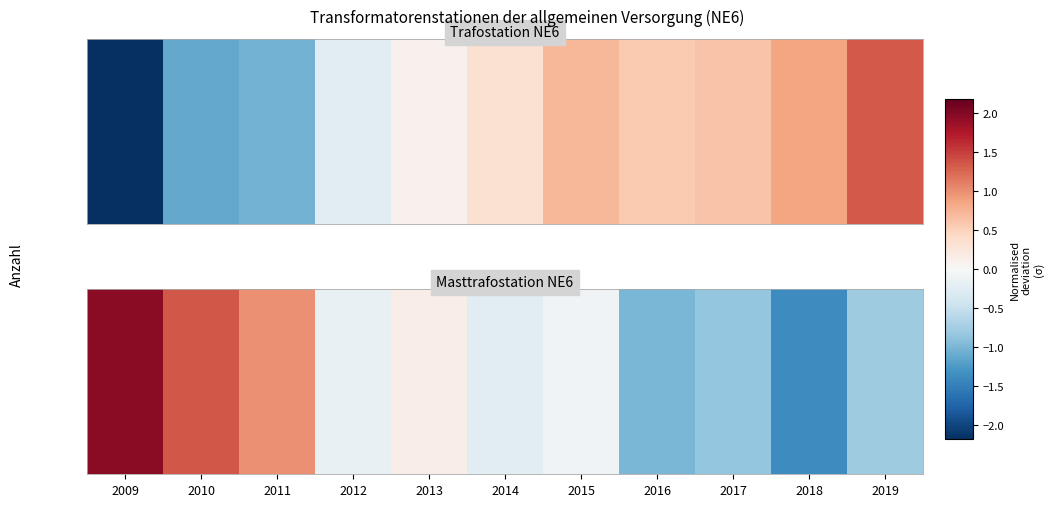

Where does the data first go above 0?

2009